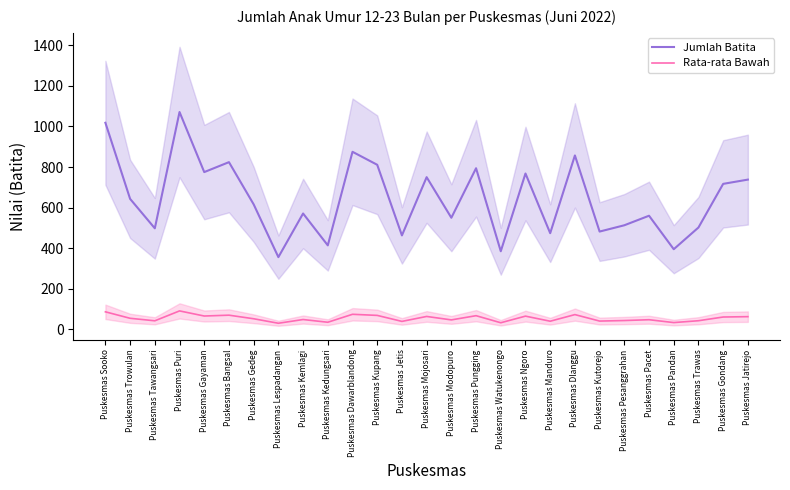

At which category does the chart reach its minimum across all series?

Puskesmas Lespadangan